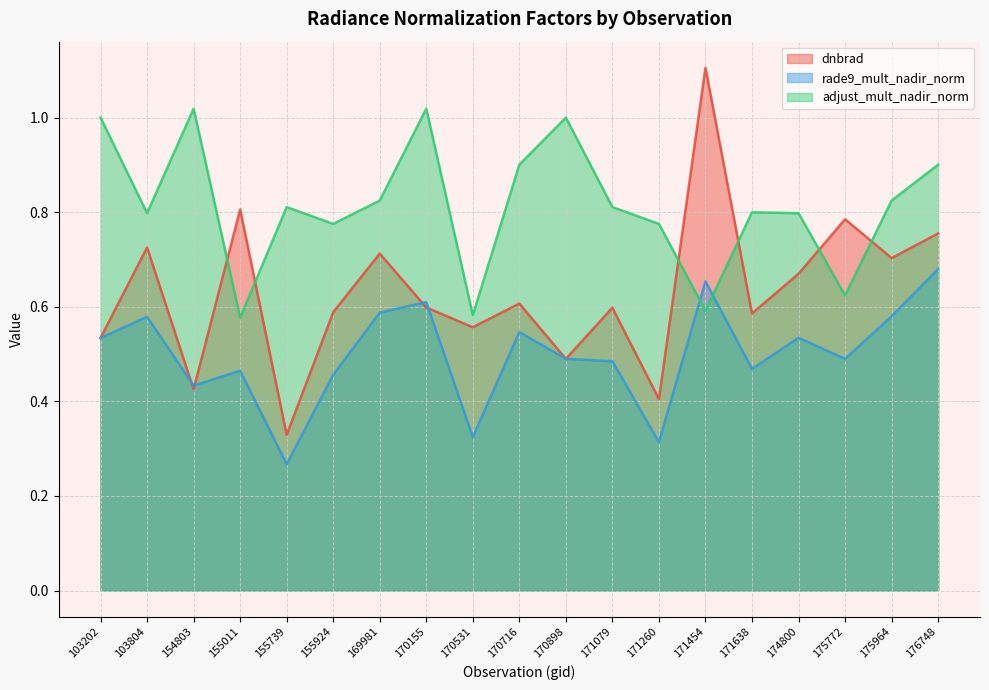

What value does the dnbrad series have at 170898?

0.5